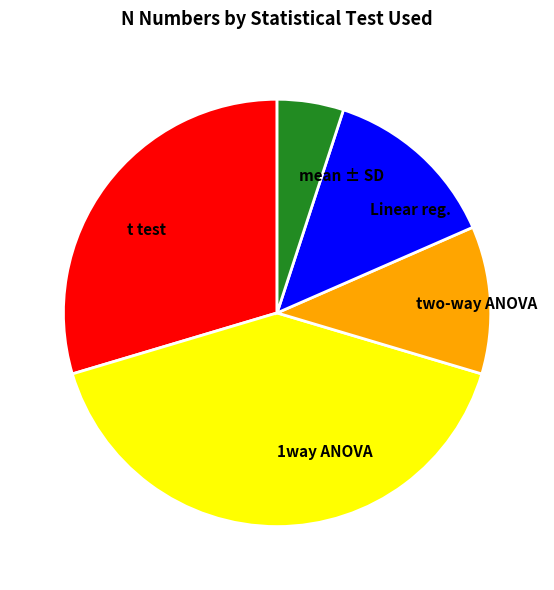

What is the largest slice in the pie chart?

1way ANOVA